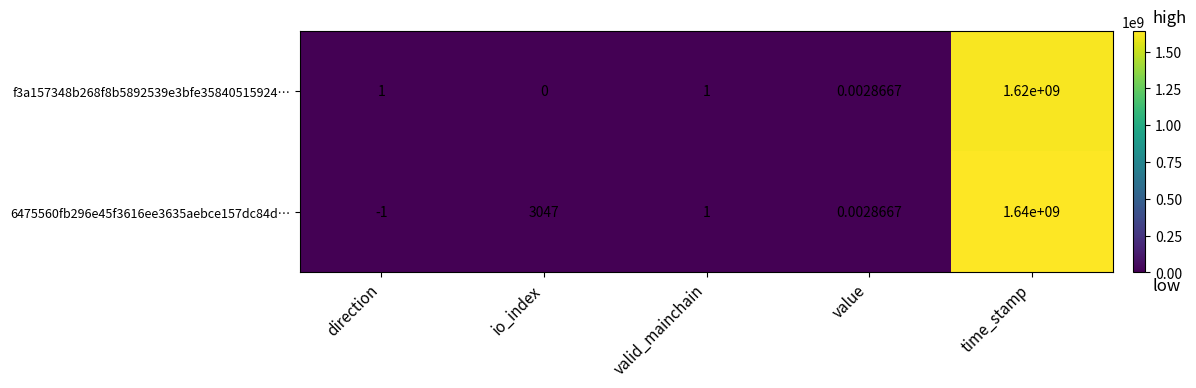

What is the total value across all series at io_index?

3047.0